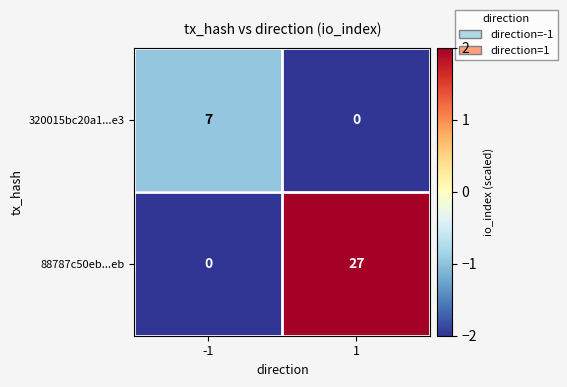

Reading left to right, extract all data points from this chart.

320015bc20a1...e3: -1=7	1=0
88787c50eb...eb: -1=0	1=27